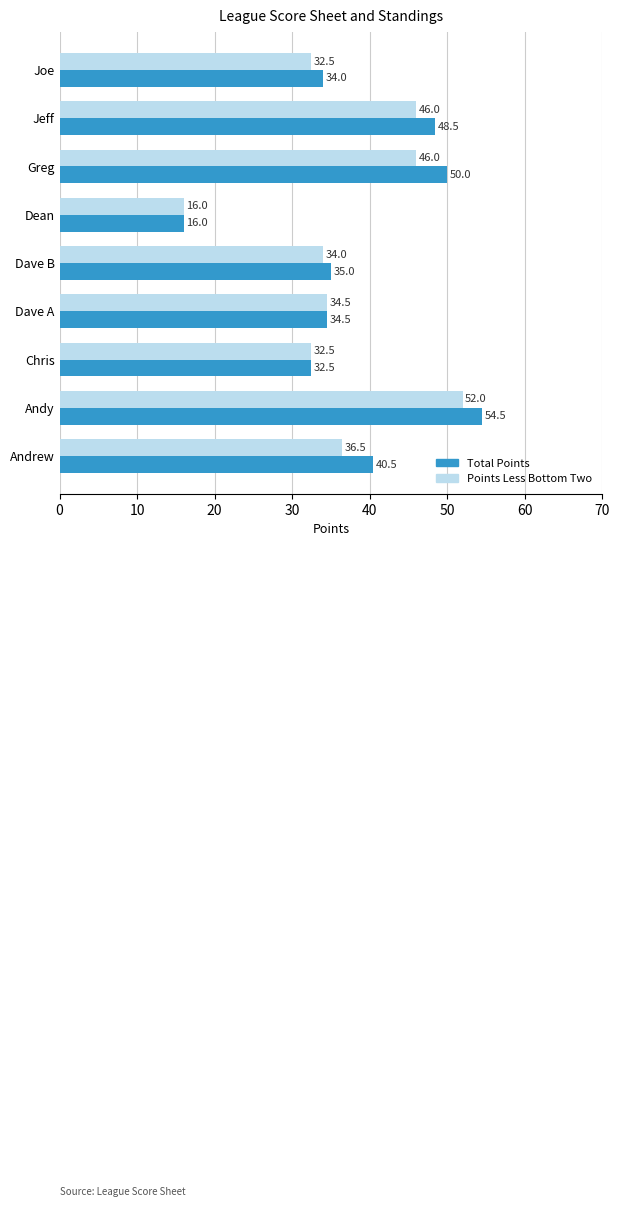

What is the difference between the second highest and second lowest values in the Points Less Bottom Two series?

13.5